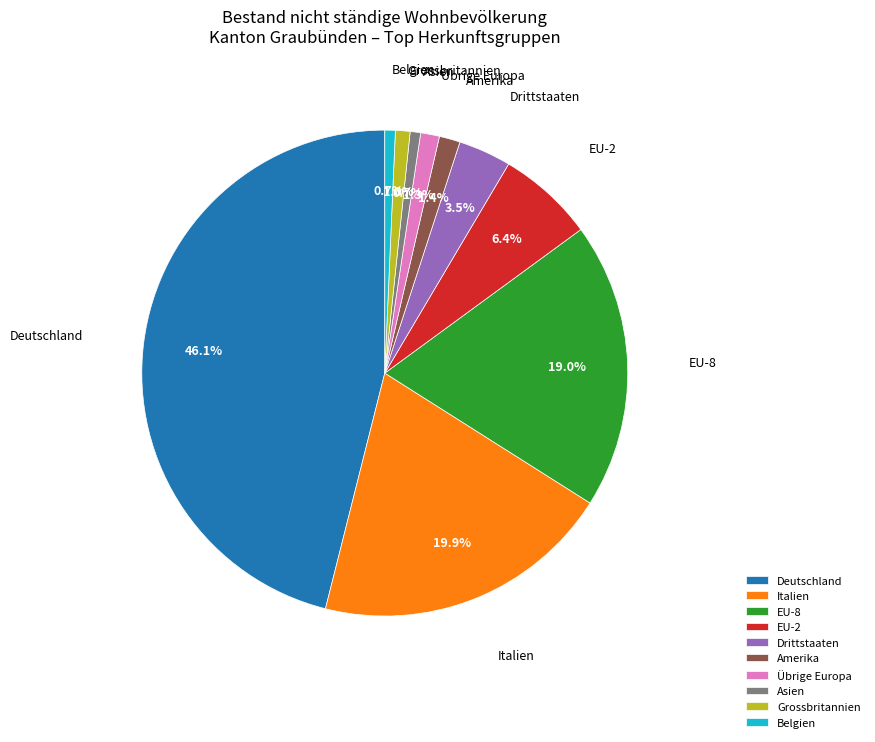

What is the ratio of the value at Amerika to the value at Belgien?

2.0